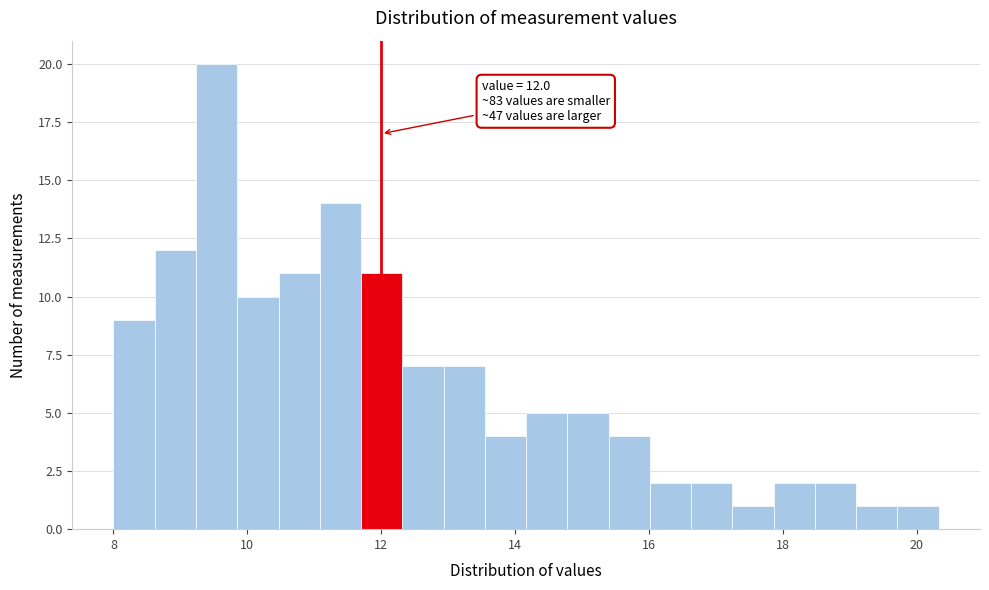

Around what value on the x-axis is the tallest bar? Give the approximate position of its centre, as read against the axis.

9.6